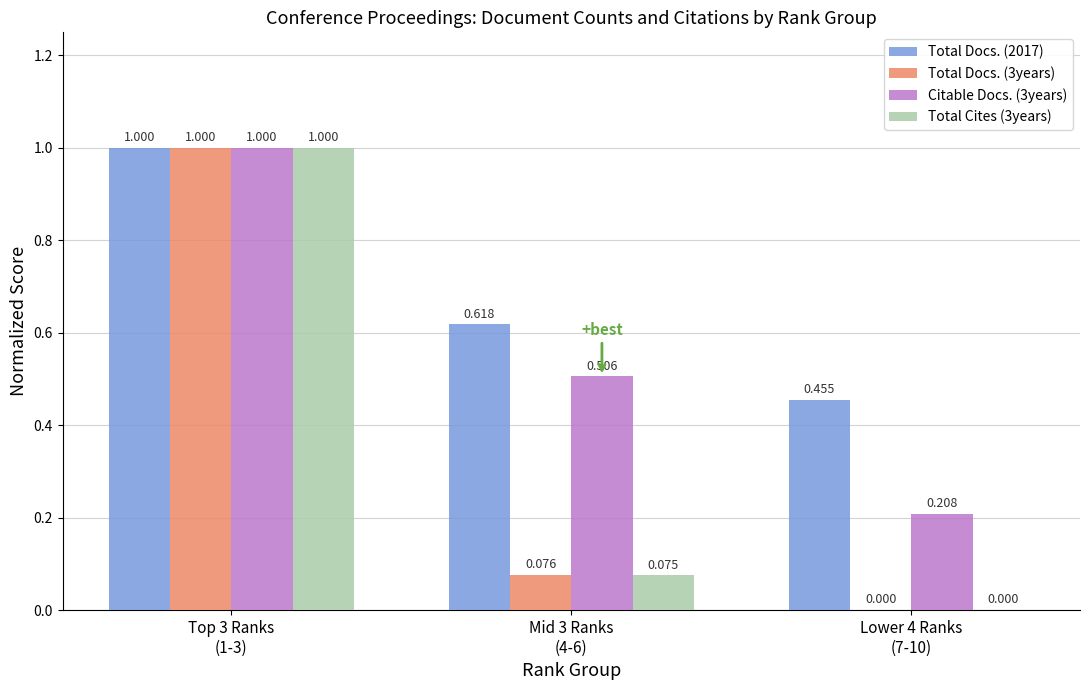

What is the sum of the Total Docs. (2017) values at Mid 3 Ranks
(4-6) and Lower 4 Ranks
(7-10)?

1.1